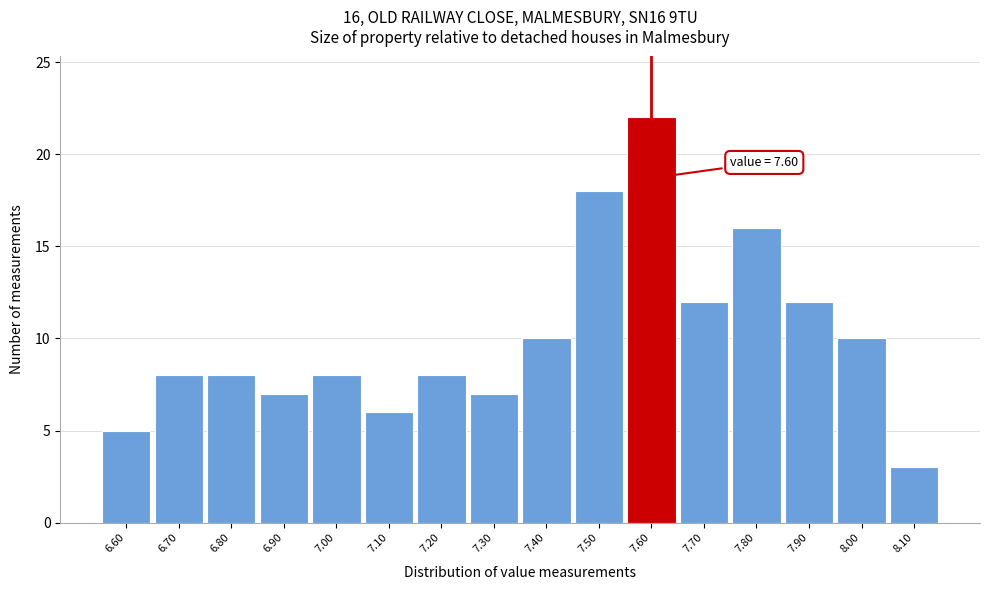

Over which range of the x-axis is the bar tallest?

7.55 to 7.65